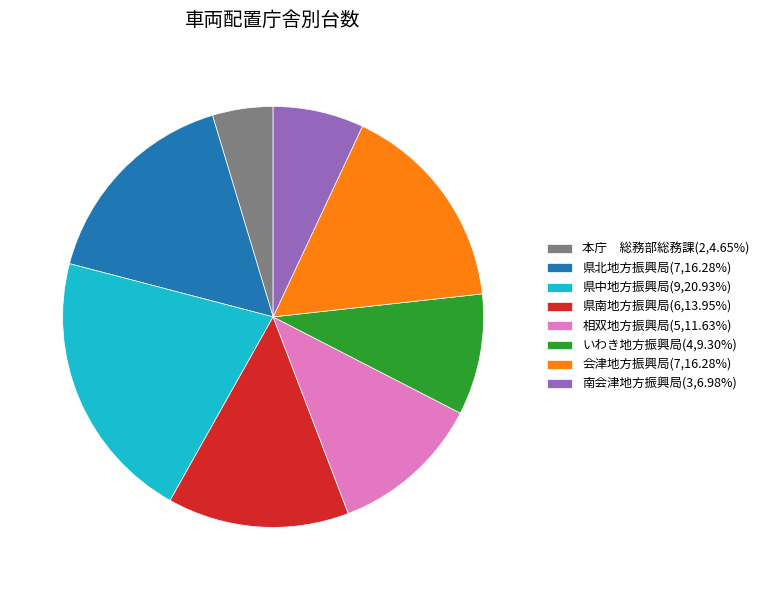

Is it true that 相双地方振興局 is 12% of the pie?

True